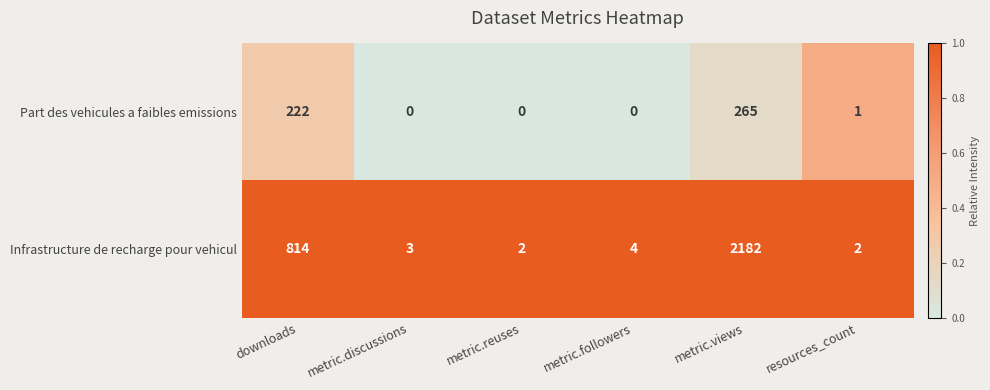

Which series has the widest spread of values?

Infrastructure de recharge pour vehicul